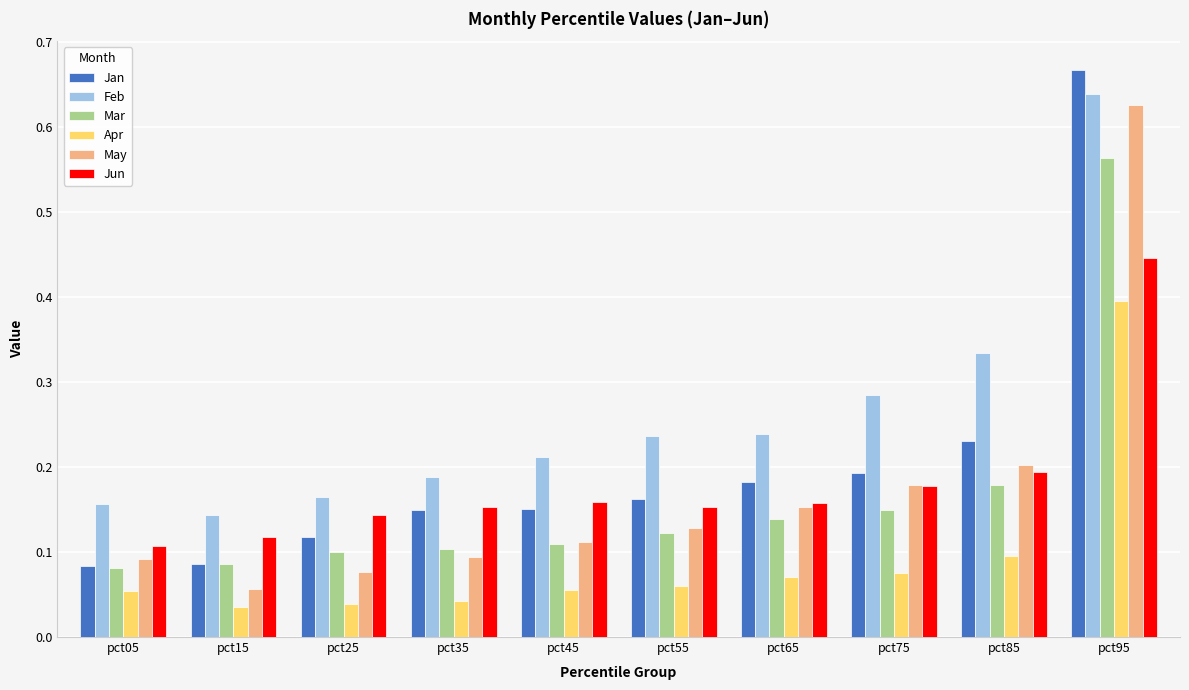

Which series has the largest range (max minus min)?

Jan